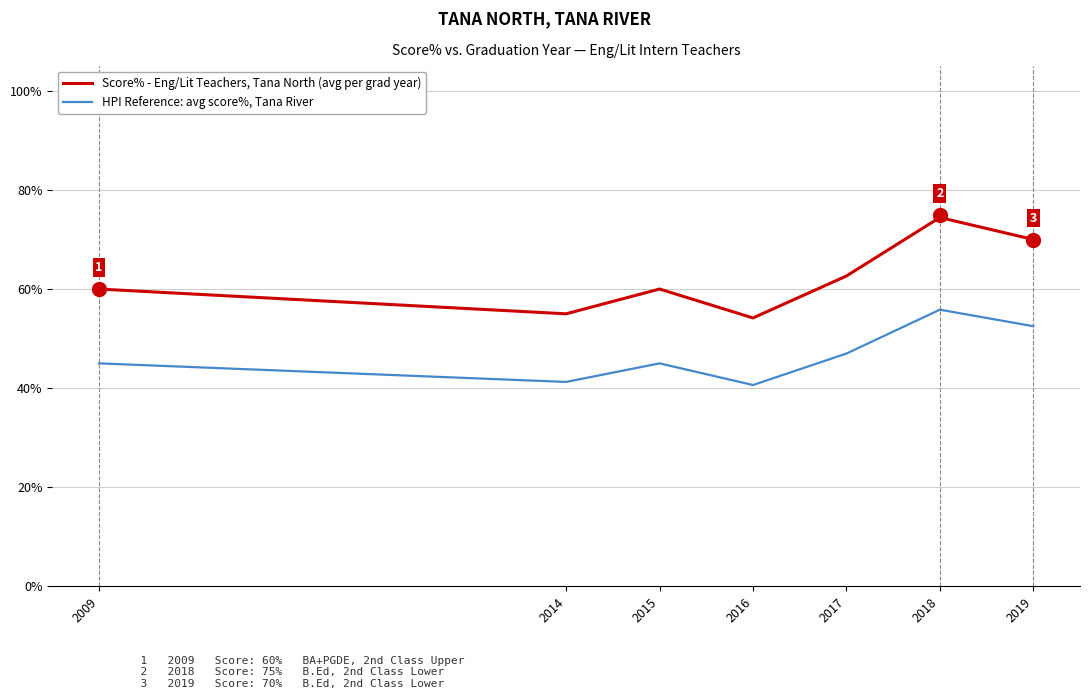

The value of Score% - Eng/Lit Teachers, Tana North (avg per grad year) at 2019 is 121.7. True or false?

False